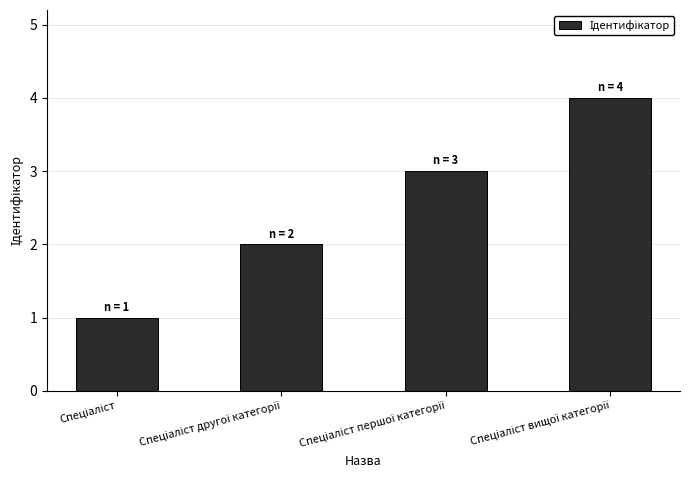

What is the difference between the maximum and minimum values?

3